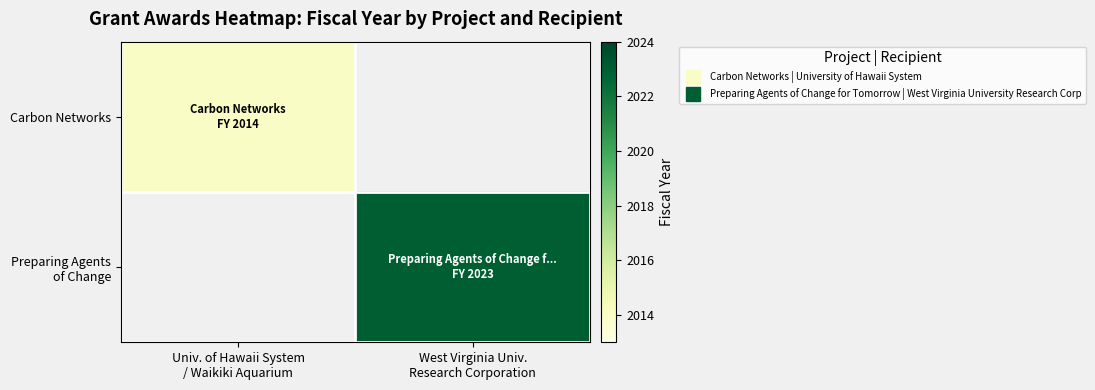

Rank the series by their maximum value, from lowest to highest.

Carbon Networks, Preparing Agents of Change